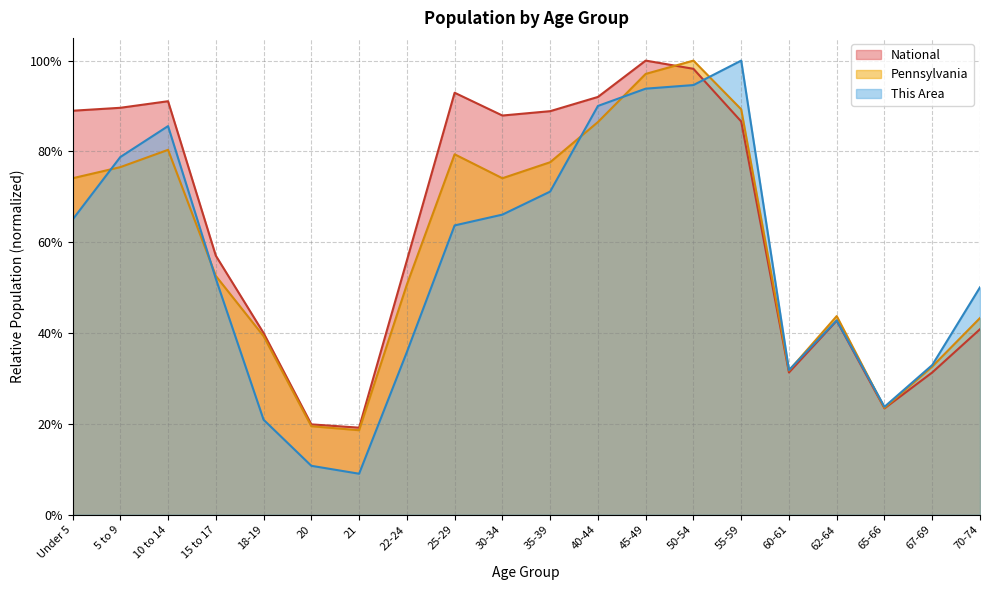

Rank the series at 25-29 from lowest to highest value.

This Area, Pennsylvania, National